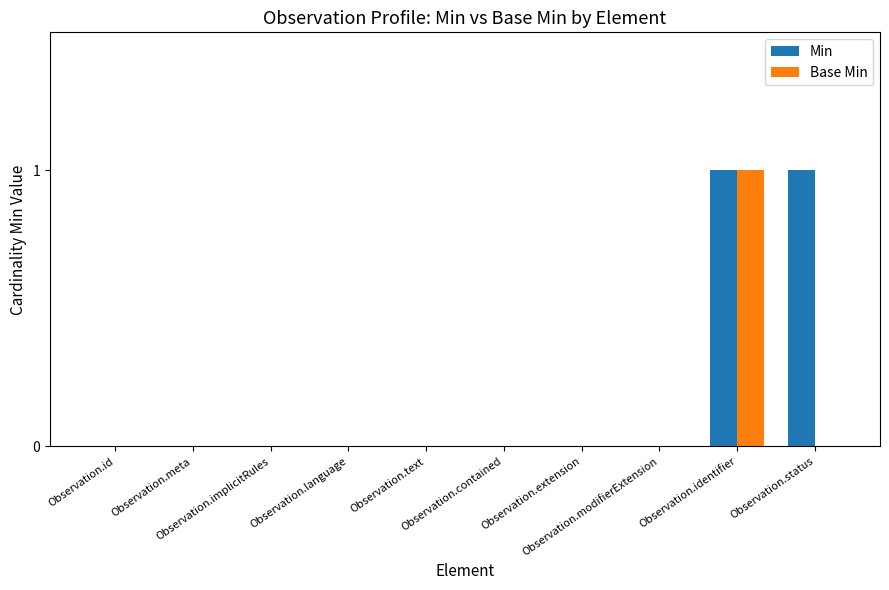

Which series has the largest total across all categories?

Min